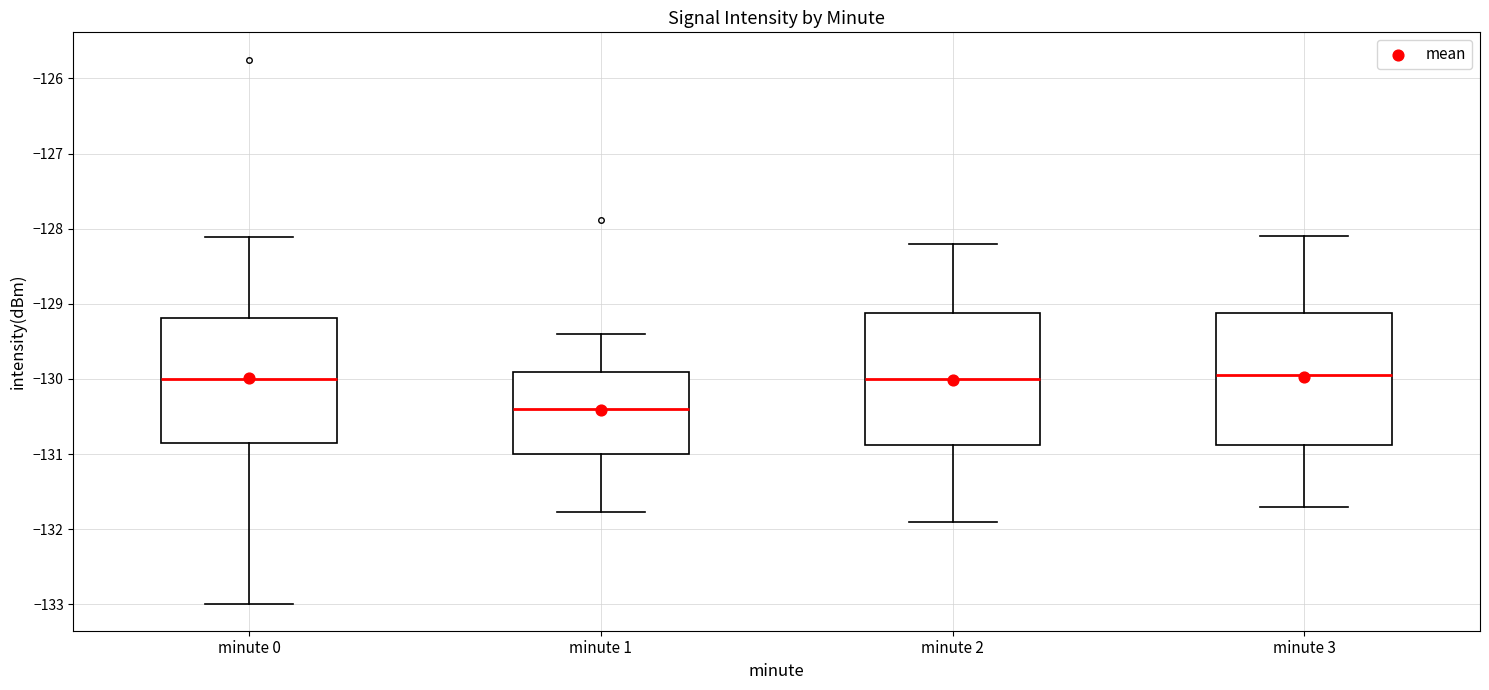

Reading left to right, read every box against the y-axis: the position of its median line, the range the box covers, and the ends of its whiskers. The values are not printed on the chart, so give them approximately, as read against the axis.

minute 0: median -130.0, box -130.9 to -129.2, whiskers -133.0 to -128.1
minute 1: median -130.4, box -131.0 to -129.9, whiskers -131.8 to -129.4
minute 2: median -130.0, box -130.9 to -129.1, whiskers -131.9 to -128.2
minute 3: median -129.9, box -130.9 to -129.1, whiskers -131.7 to -128.1